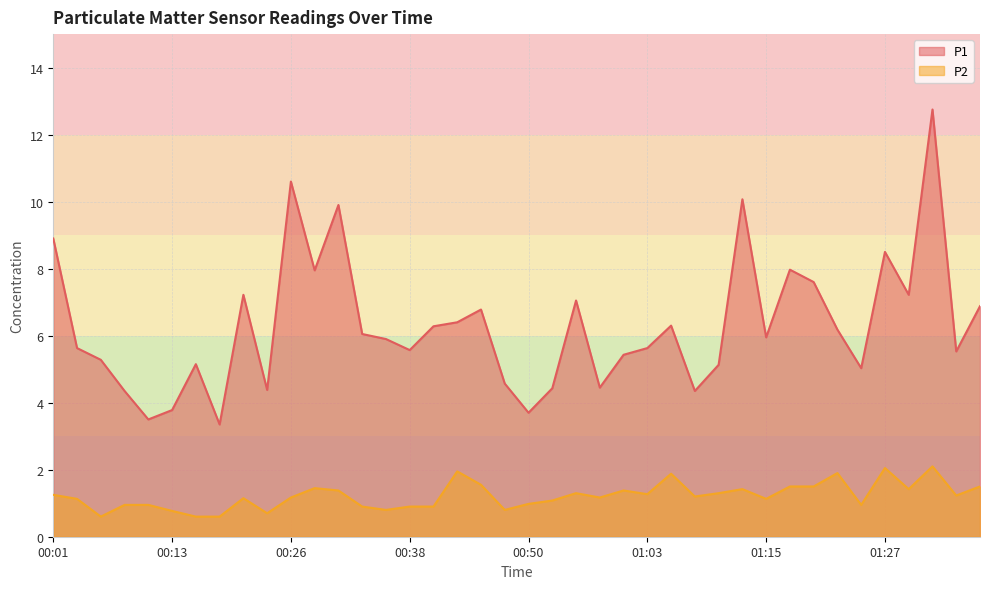

What position from the left is 00:26?

11